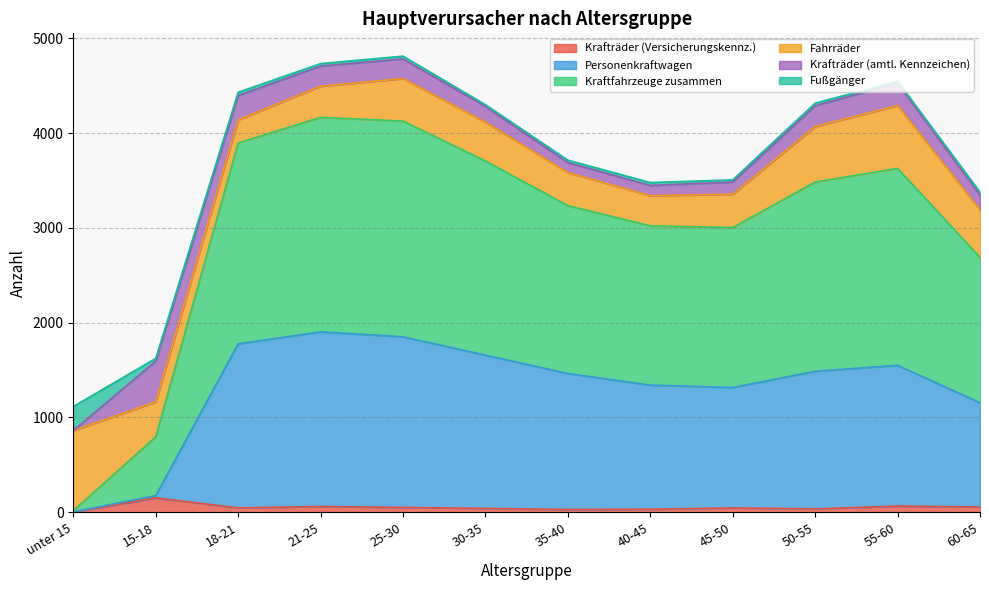

At which category does the chart reach its minimum across all series?

unter 15